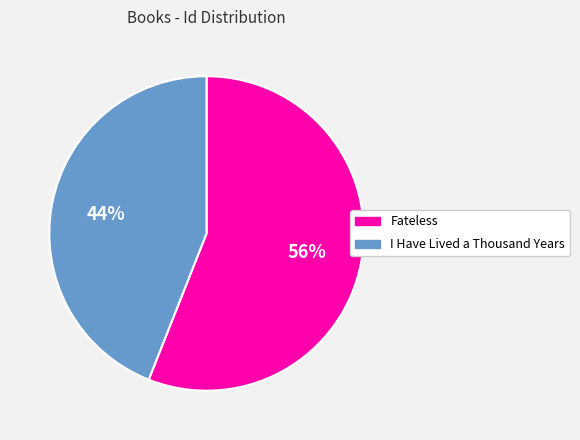

How many segments does this pie chart have?

2